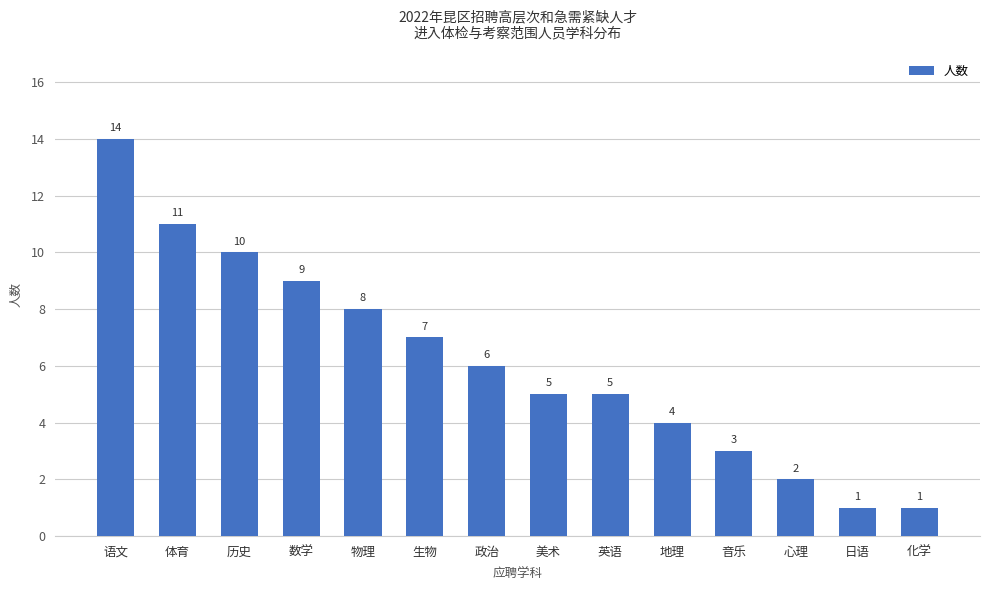

Reading right to left, extract all data points from this chart.

化学=1	日语=1	心理=2	音乐=3	地理=4	英语=5	美术=5	政治=6	生物=7	物理=8	数学=9	历史=10	体育=11	语文=14